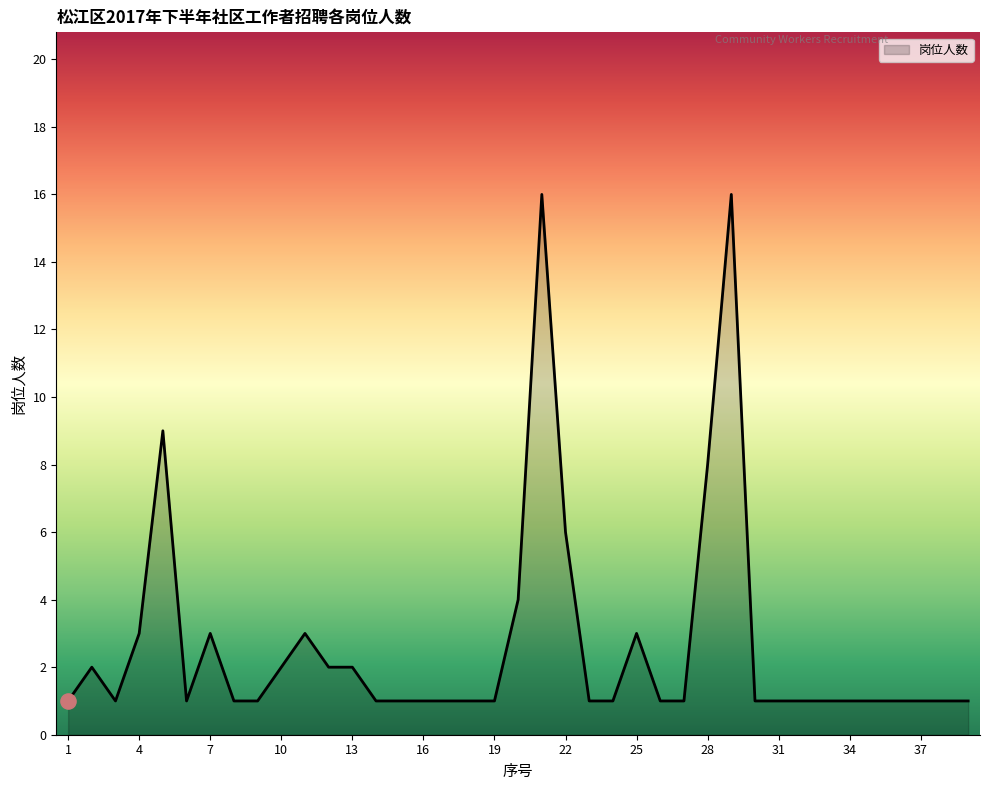

What is the difference between the maximum and minimum values?

15